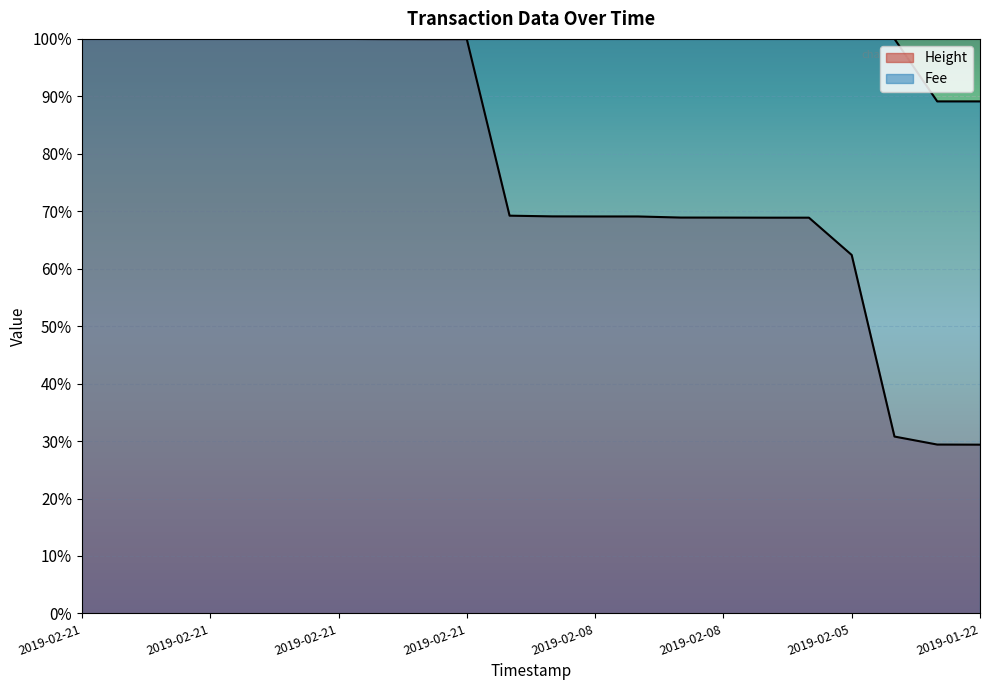

At 2019-02-08 16:26:33, list the series in order from smallest to largest.

Height, Fee